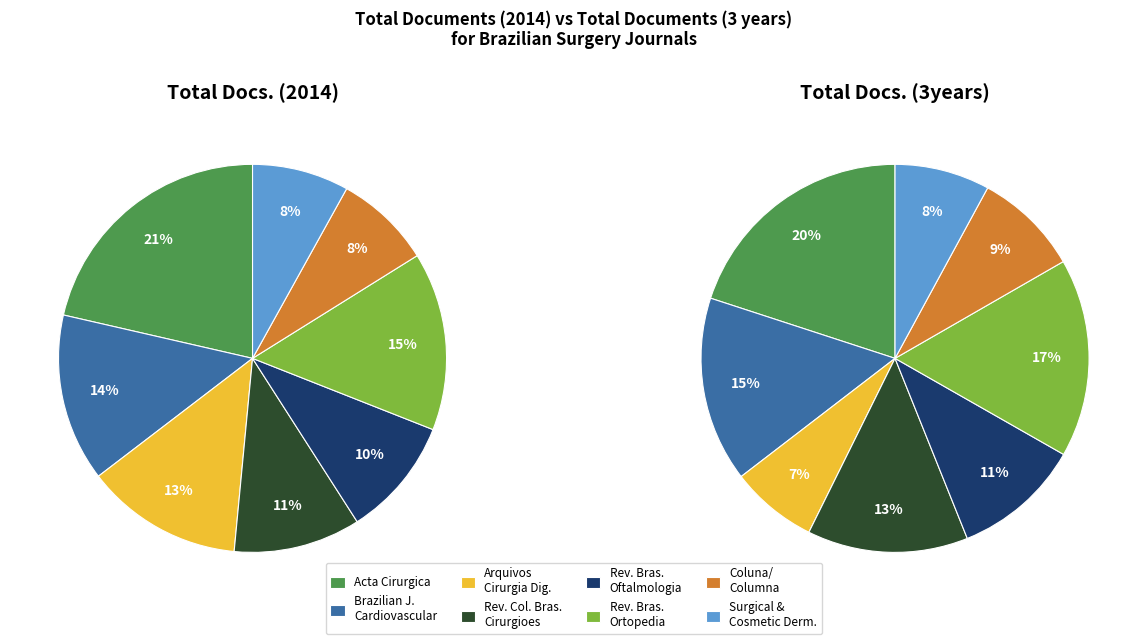

Rank the categories by Total Docs. (2014) value from highest to lowest.

Acta Cirurgica Brasileira, Revista Brasileira de Ortopedia, Brazilian Journal of Cardiovascular Surgery, Arquivos brasileiros de cirurgia digestiva, Revista do Colegio Brasileiro de Cirurgioes, Revista Brasileira de Oftalmologia, Coluna/ Columna, Surgical and Cosmetic Dermatology